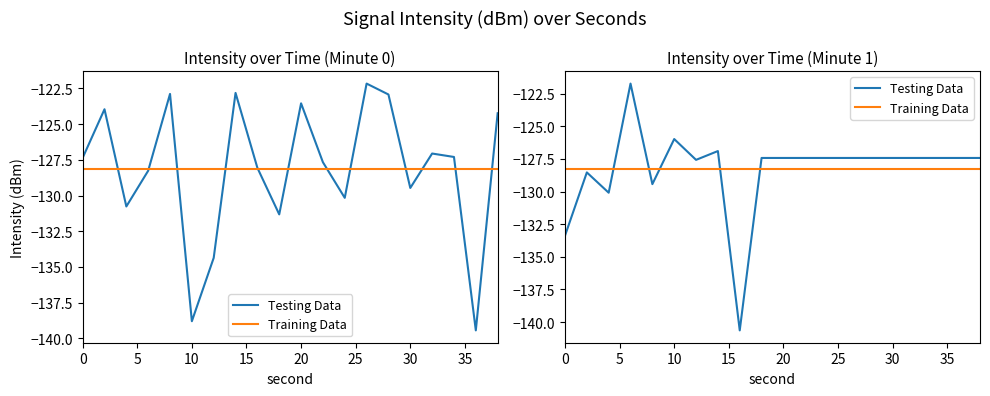

How many distinct data groups are displayed?

2